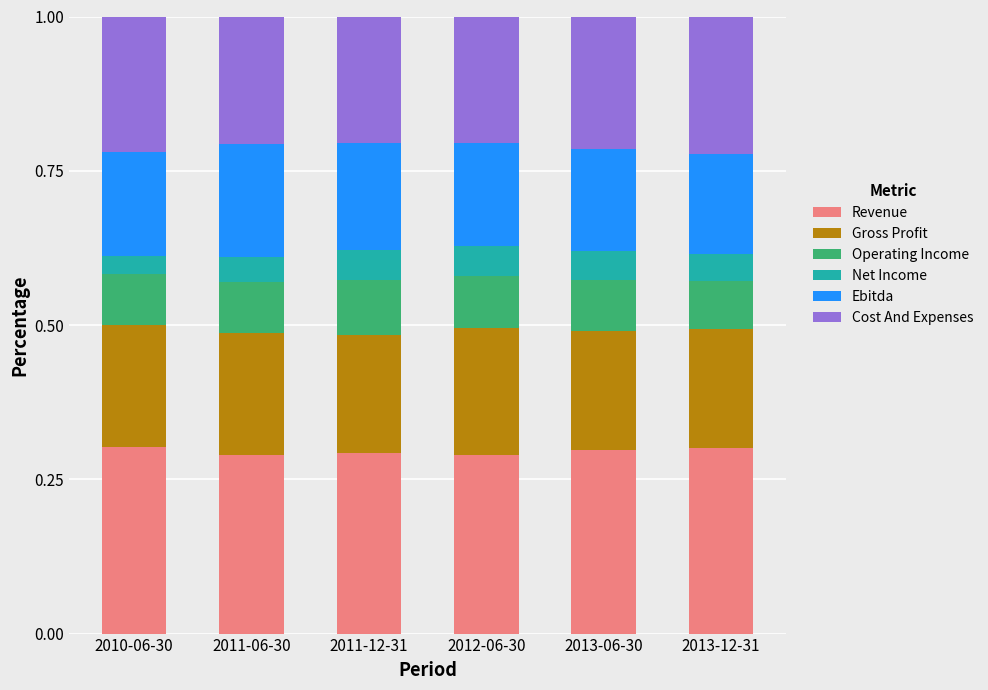

Is it true that Revenue equals 0.3 at 2010-06-30?

True